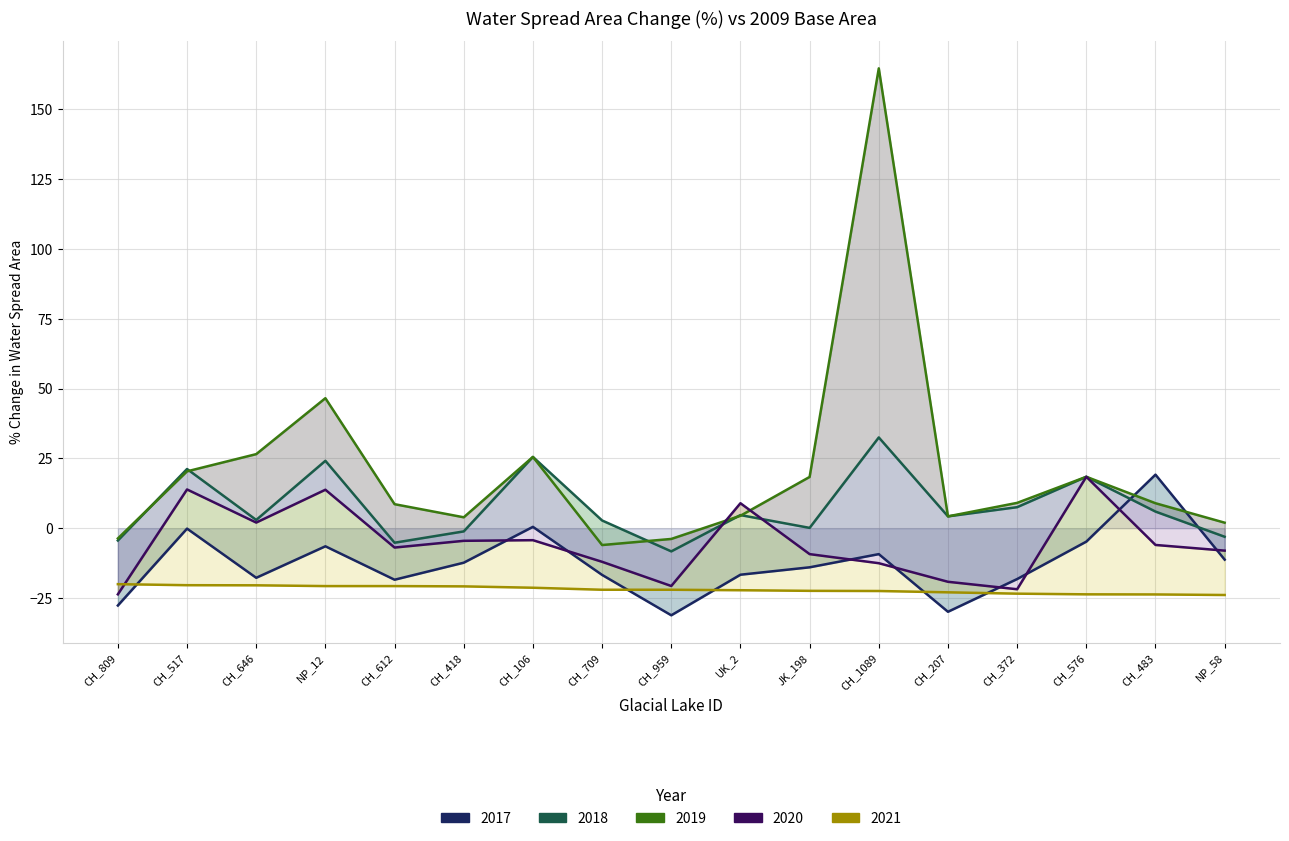

What position from the right is CH_809?

17